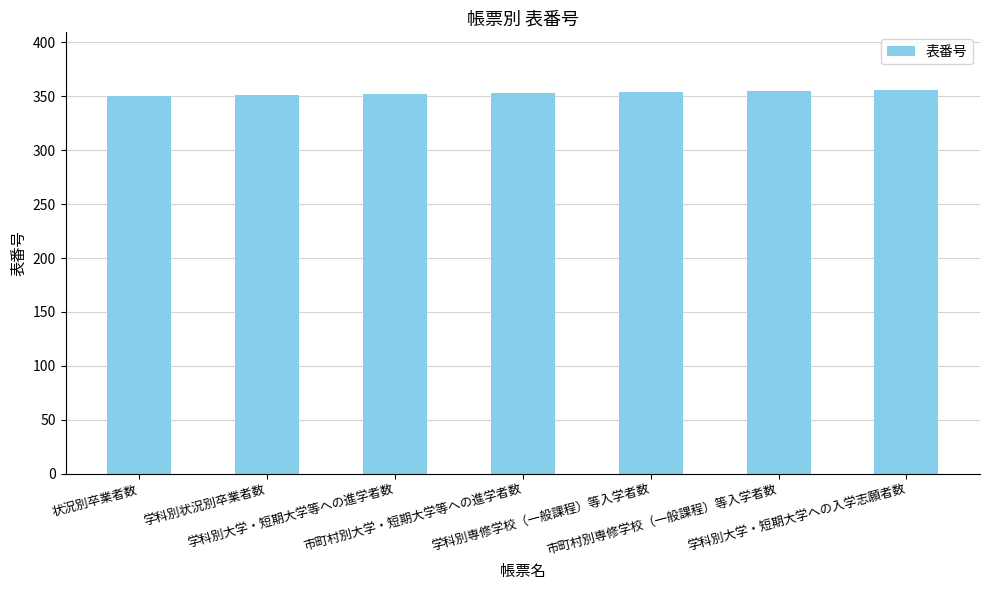

What is the average value?

353